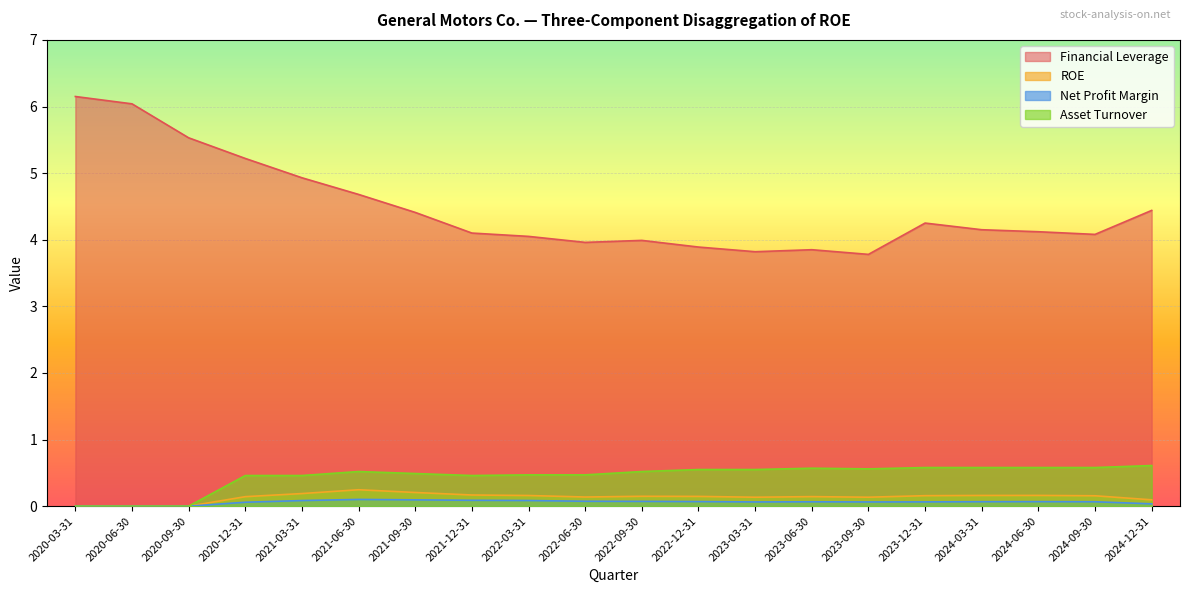

True or false: Financial Leverage and Net Profit Margin cross at least once.

False